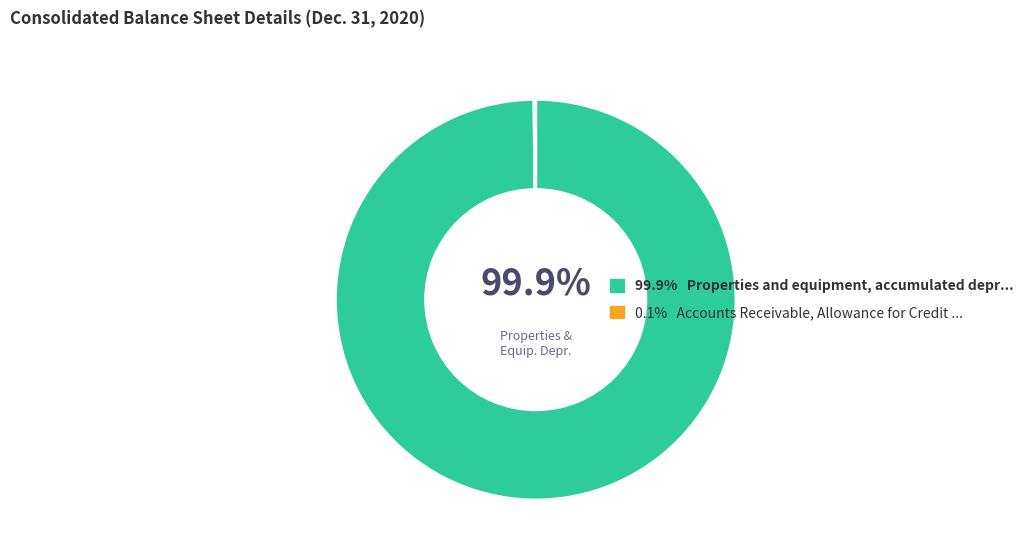

Does 99.9% Properties and equipment, accumulated depr... represent more than half of the total?

Yes